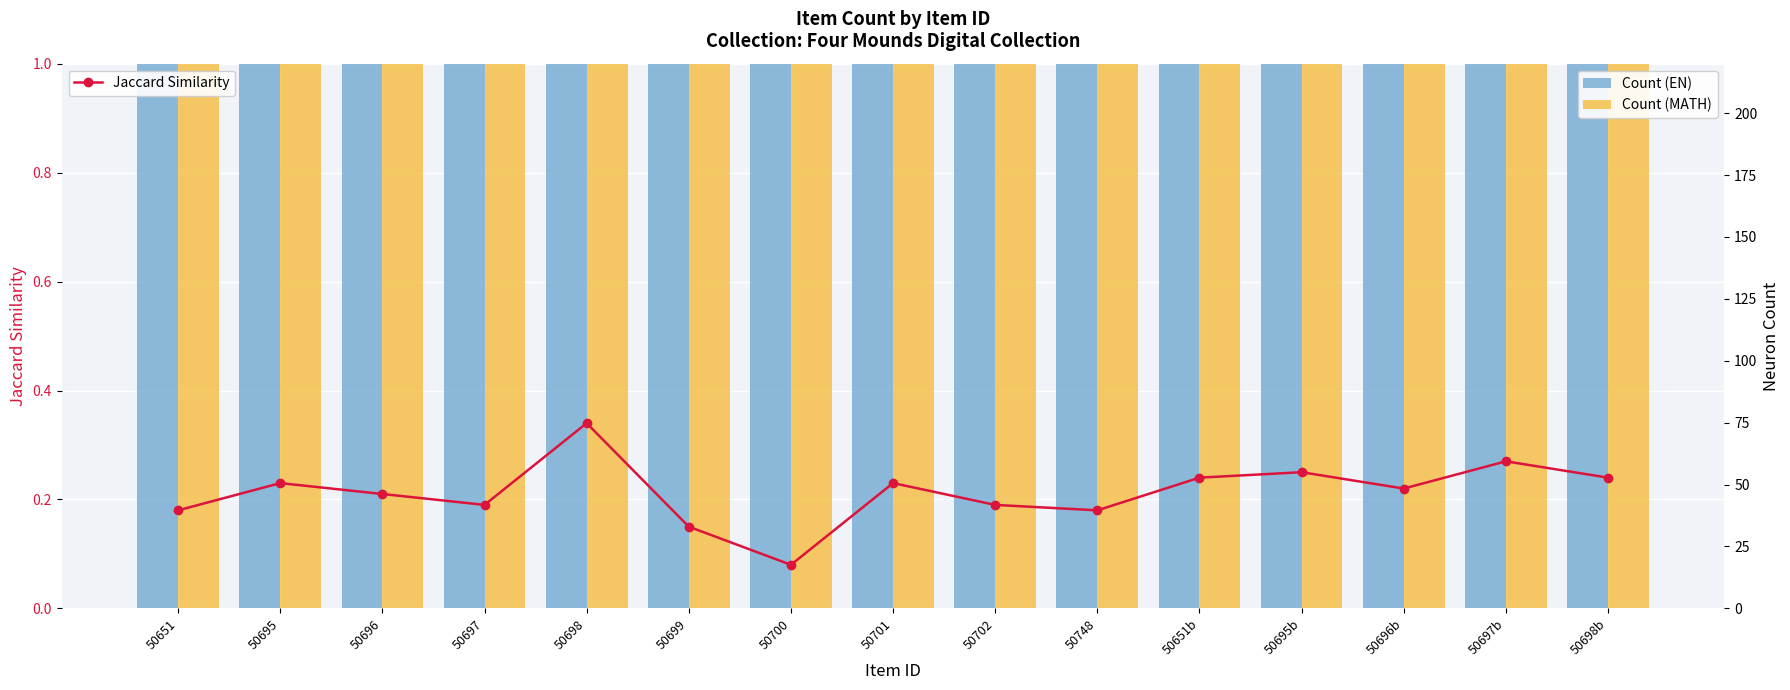

Reading left to right, transcribe all the data shown in this chart.

Jaccard Similarity: 50651=0.2	50695=0.2	50696=0.2	50697=0.2	50698=0.3	50699=0.1	50700=0.1	50701=0.2	50702=0.2	50748=0.2	50651b=0.2	50695b=0.2	50696b=0.2	50697b=0.3	50698b=0.2
Count (EN): 50651=100.0	50695=53.0	50696=46.0	50697=43.0	50698=74.0	50699=33.0	50700=17.0	50701=50.0	50702=43.0	50748=41.0	50651b=56.0	50695b=54.0	50696b=47.0	50697b=59.0	50698b=53.0
Count (MATH): 50651=37.0	50695=138.0	50696=152.0	50697=100.0	50698=107.0	50699=65.0	50700=33.0	50701=64.0	50702=63.0	50748=57.0	50651b=88.0	50695b=60.0	50696b=88.0	50697b=47.0	50698b=70.0